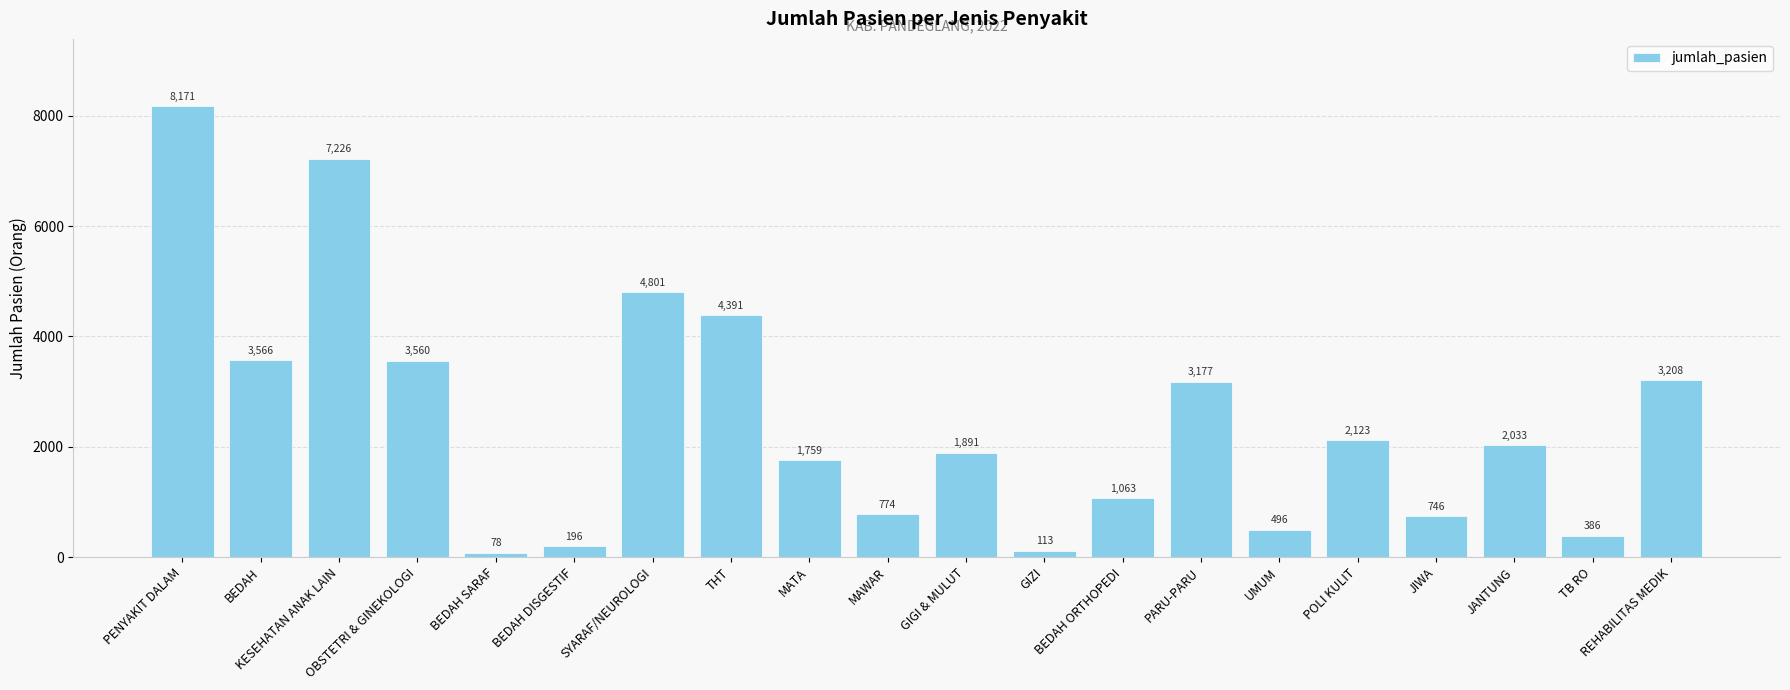

What is the smallest value displayed?

78